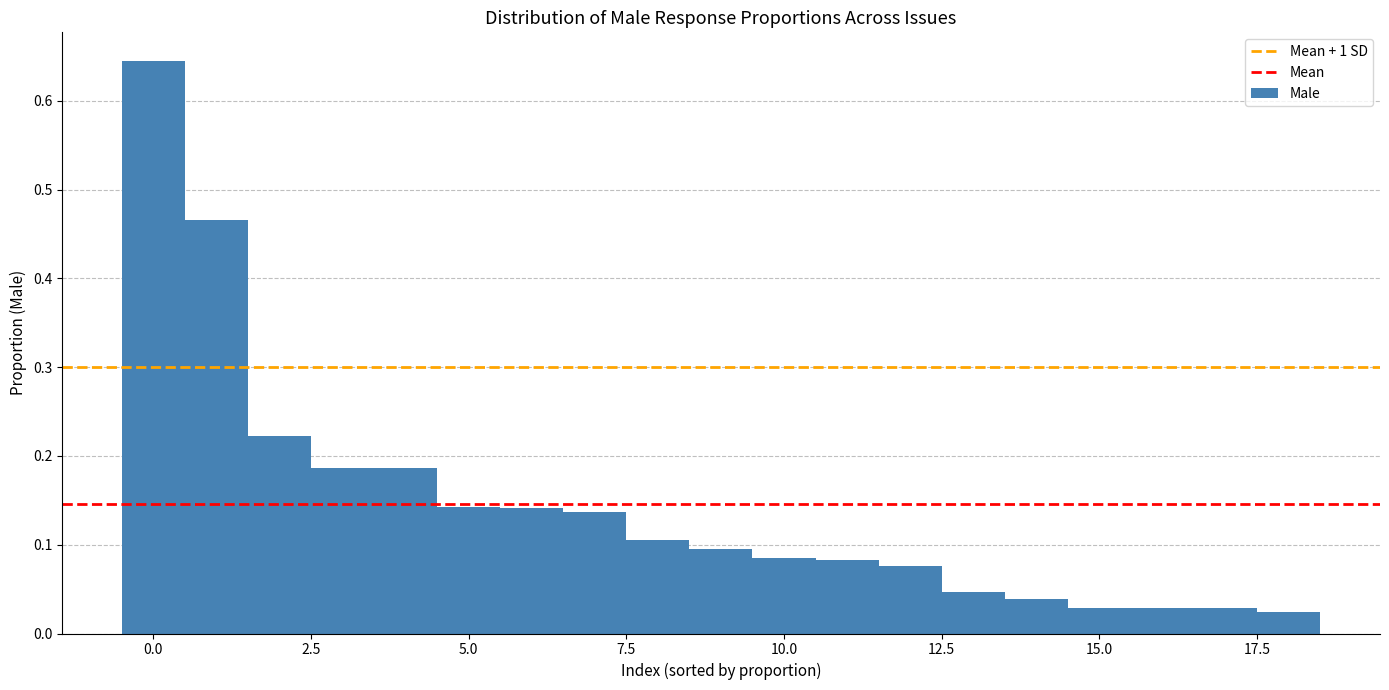

Read against the x-axis, roughly where is the centre of the tallest bar?

0.0